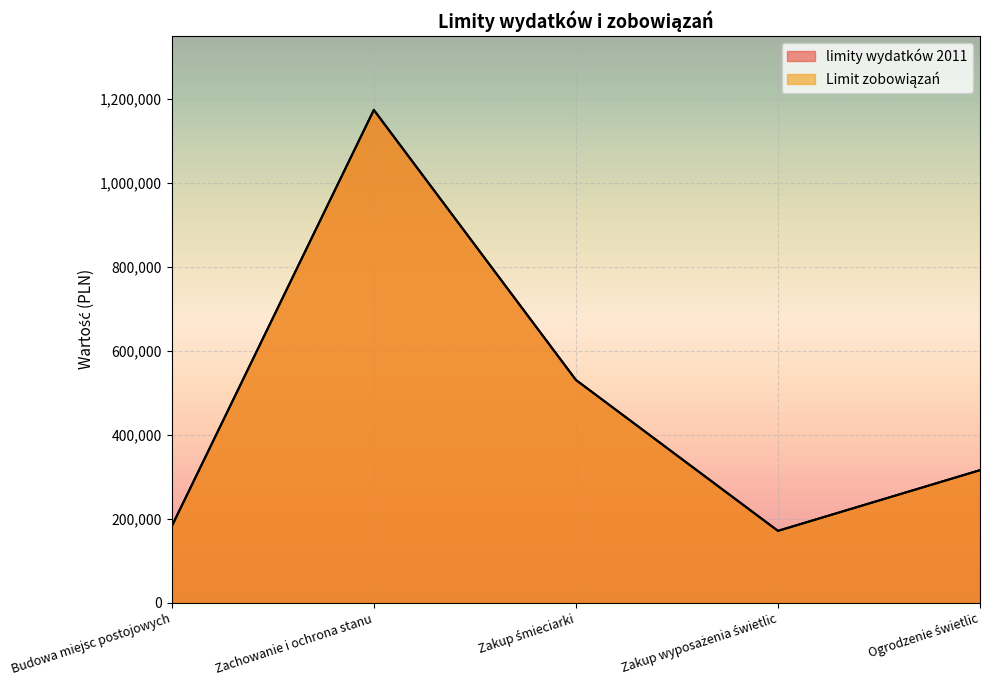

Does the chart display data point markers on the line(s)?

No